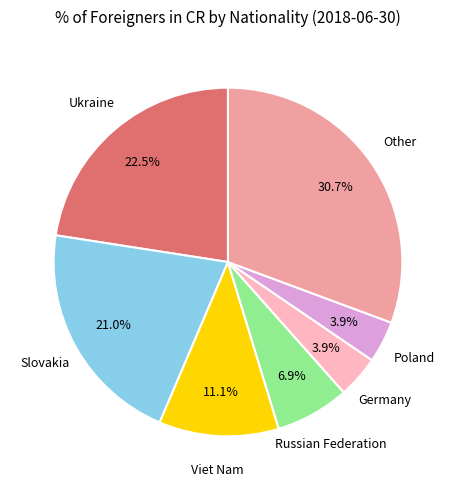

Is there any slice that represents more than half of the pie?

No